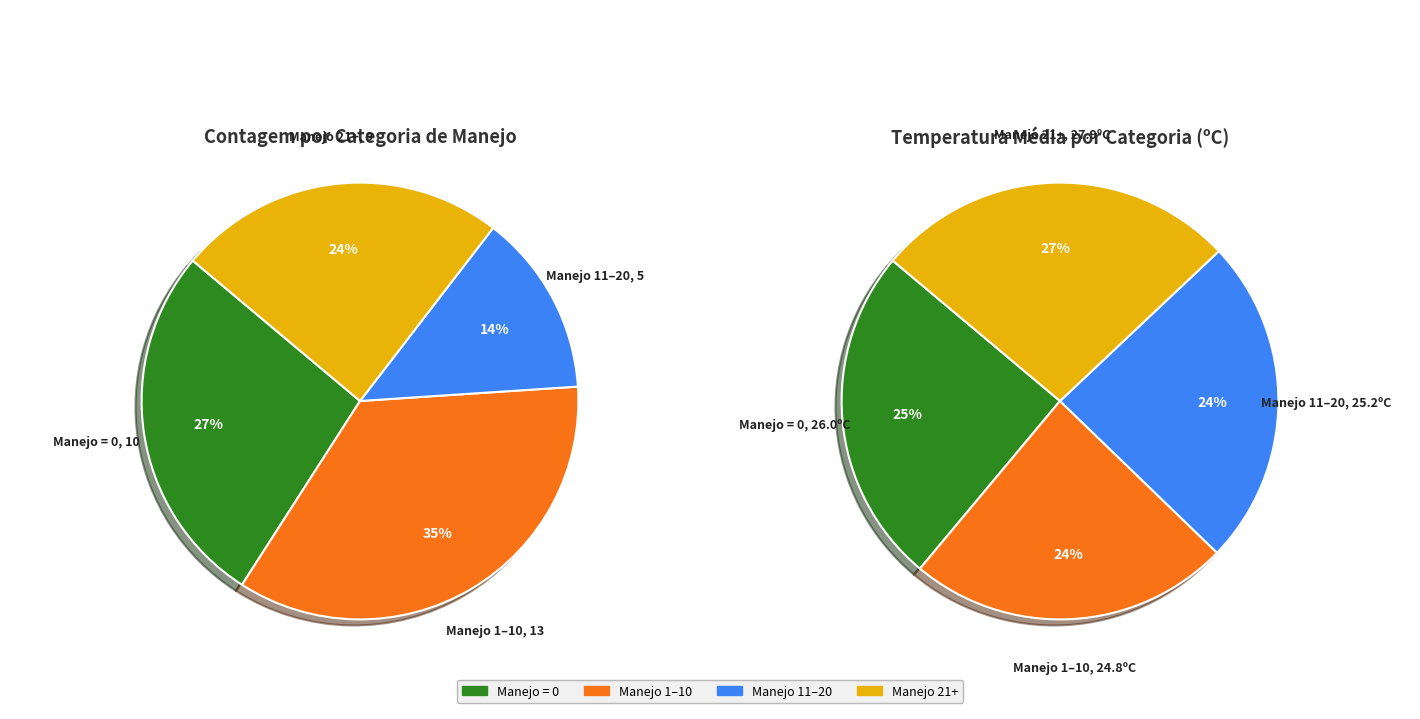

What percentage is NOT represented by 7?

98.9%